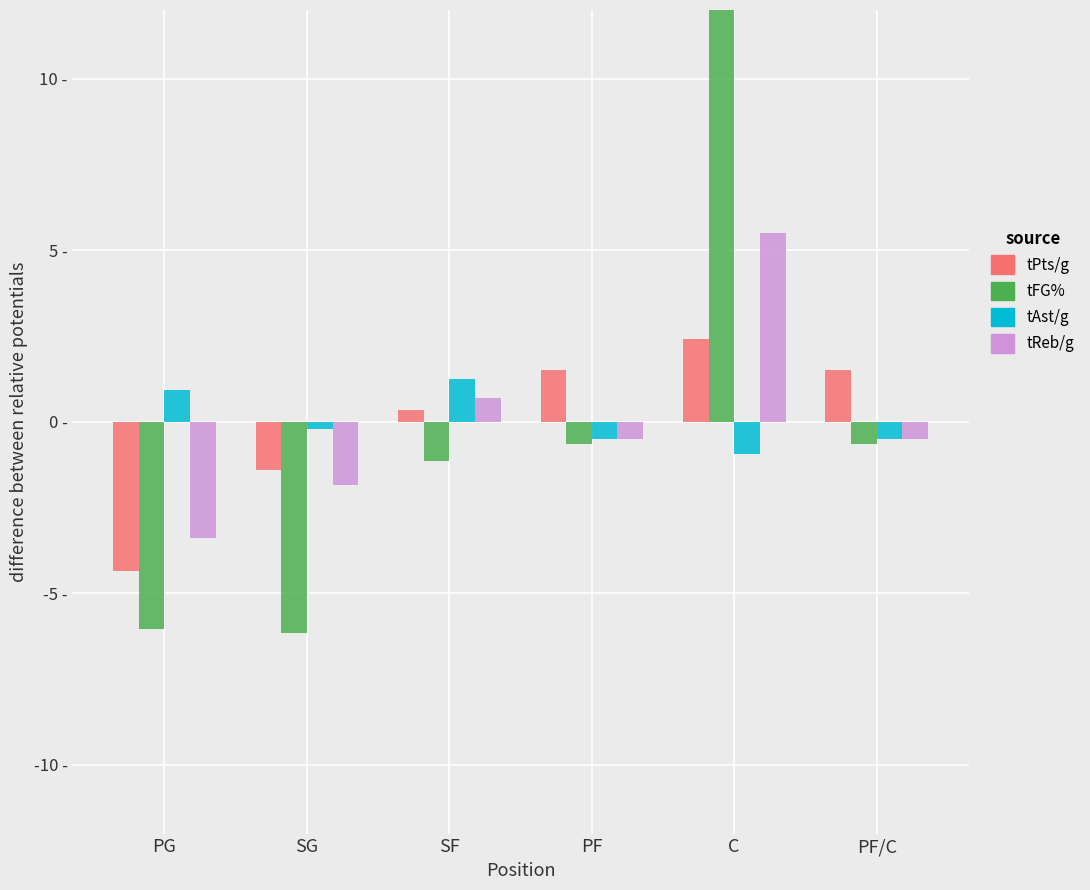

What is the label of the 5th bar from the right?

SG